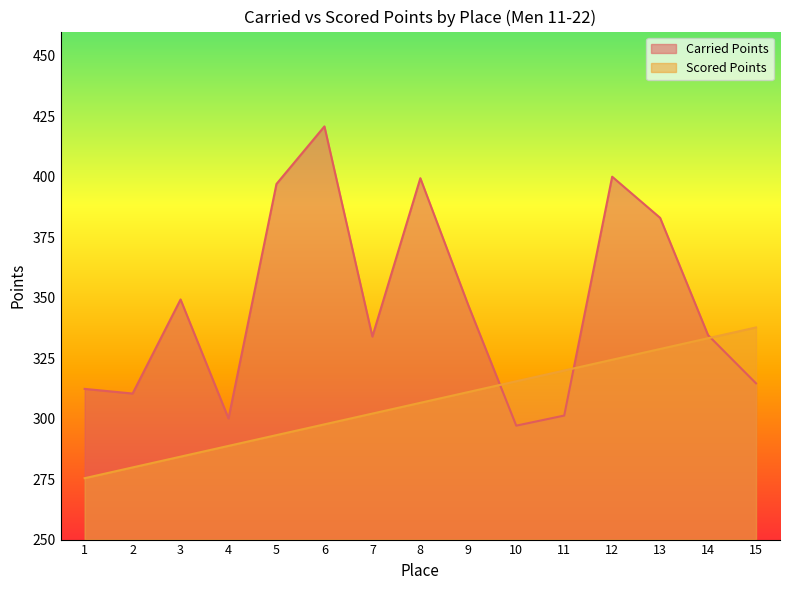

Reading left to right, extract all data points from this chart.

Carried Points: 1=312.3	2=310.4	3=349.3	4=300.1	5=397.0	6=420.8	7=333.9	8=399.4	9=346.9	10=297.1	11=301.3	12=400.0	13=383.0	14=334.5	15=314.6
Scored Points: 1=275.4	2=279.8	3=284.3	4=288.7	5=293.2	6=297.6	7=302.1	8=306.5	9=311.0	10=315.4	11=319.9	12=324.3	13=328.8	14=333.2	15=337.7